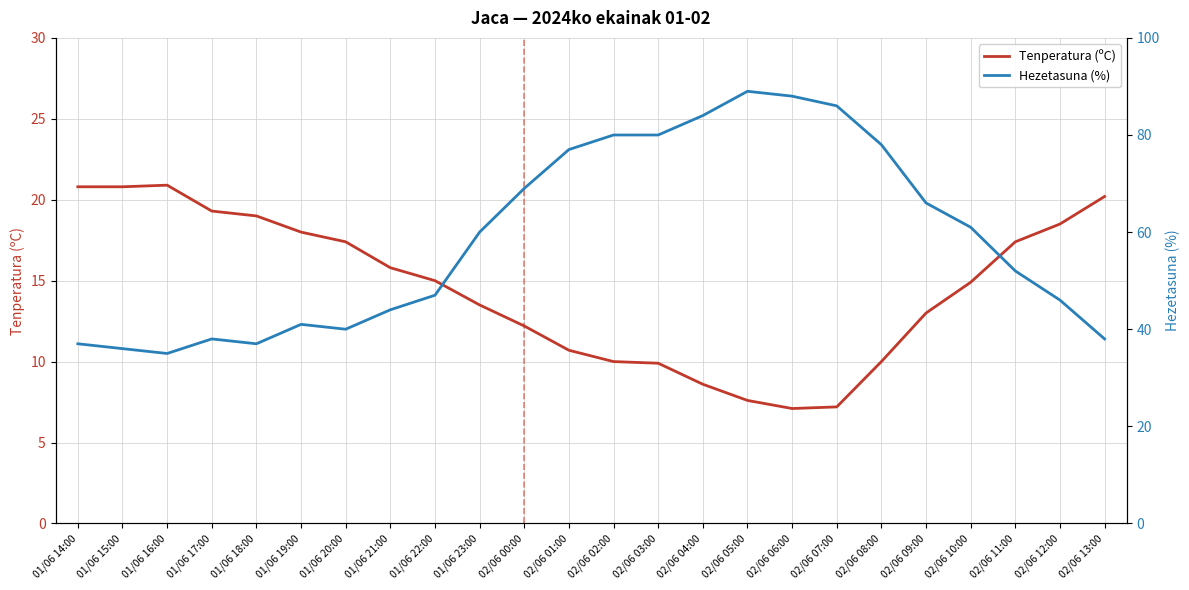

Is the value of Tenperatura (ºC) at 01/06 17:00 greater than the value of Hezetasuna (%) at 02/06 08:00?

No